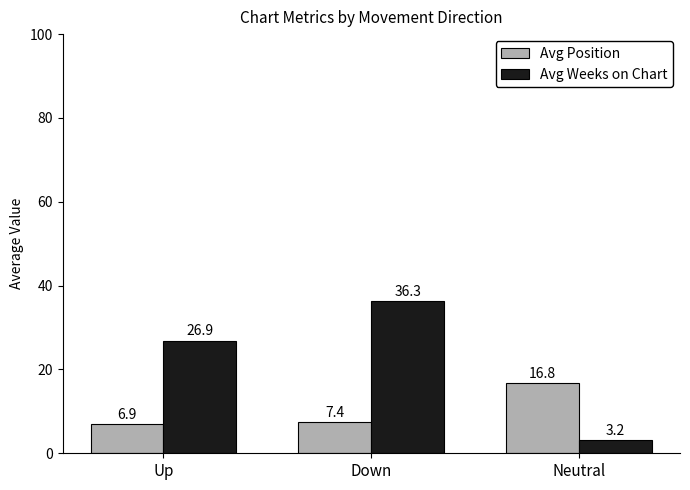

The value of Avg Weeks on Chart at Down is 36.3. True or false?

True